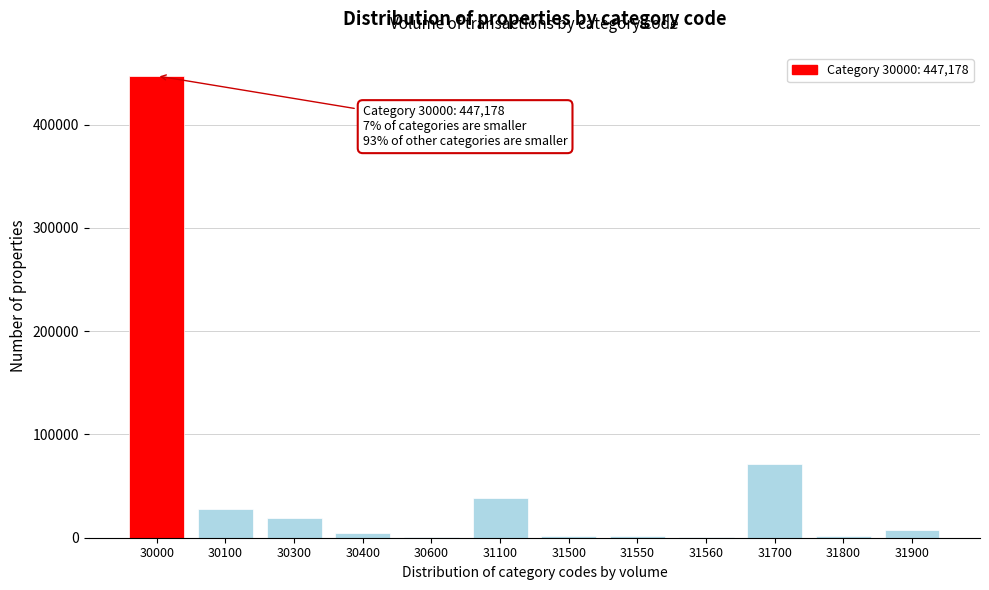

At which label is the value closest to 224043?

31700